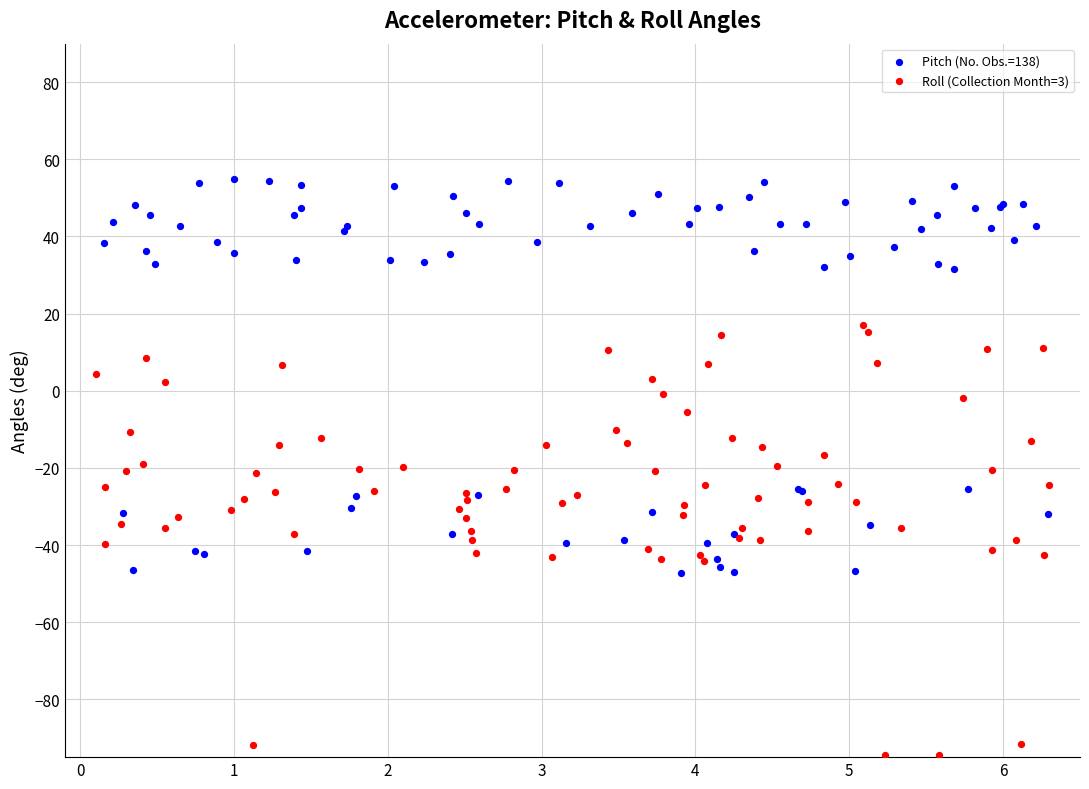

Which series reaches the minimum Y coordinate?

Roll (Collection Month=3)